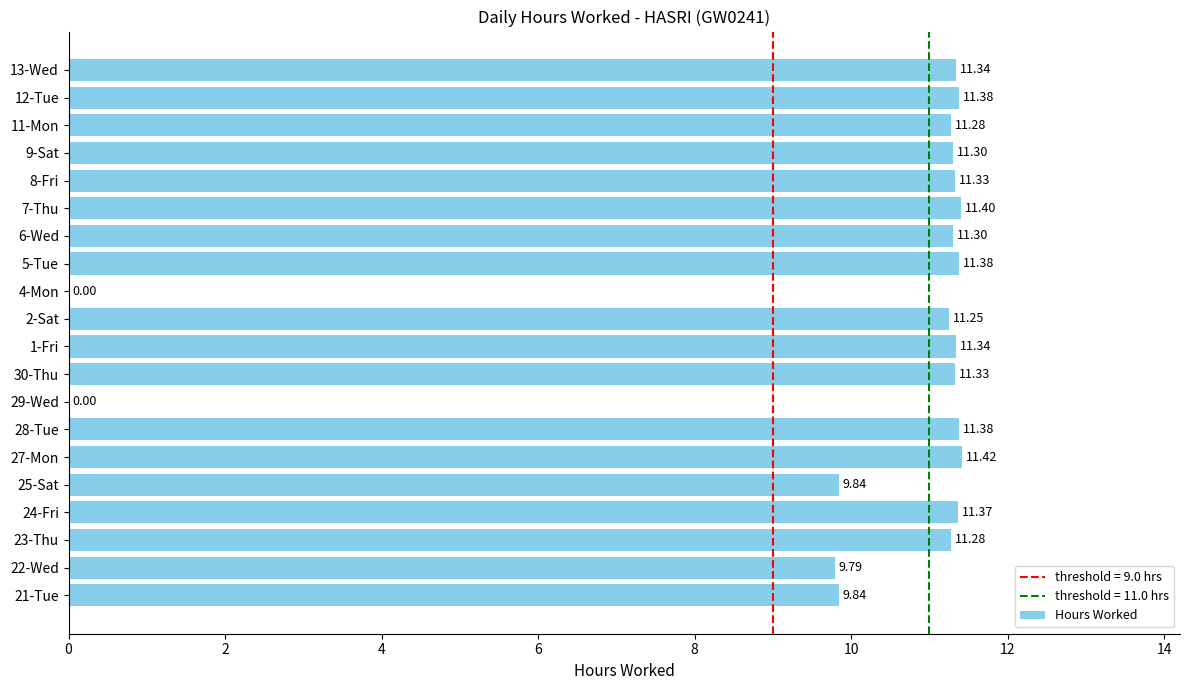

Does the chart contain stacked bars?

No